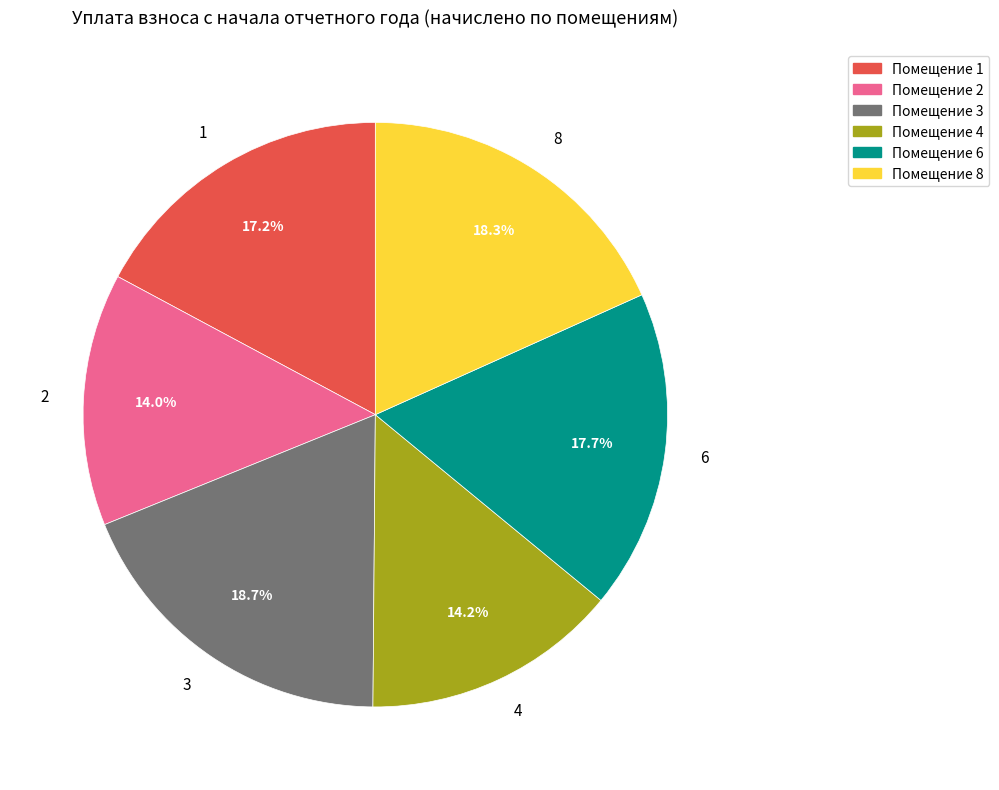

Does 2 account for over 50% of the chart?

No